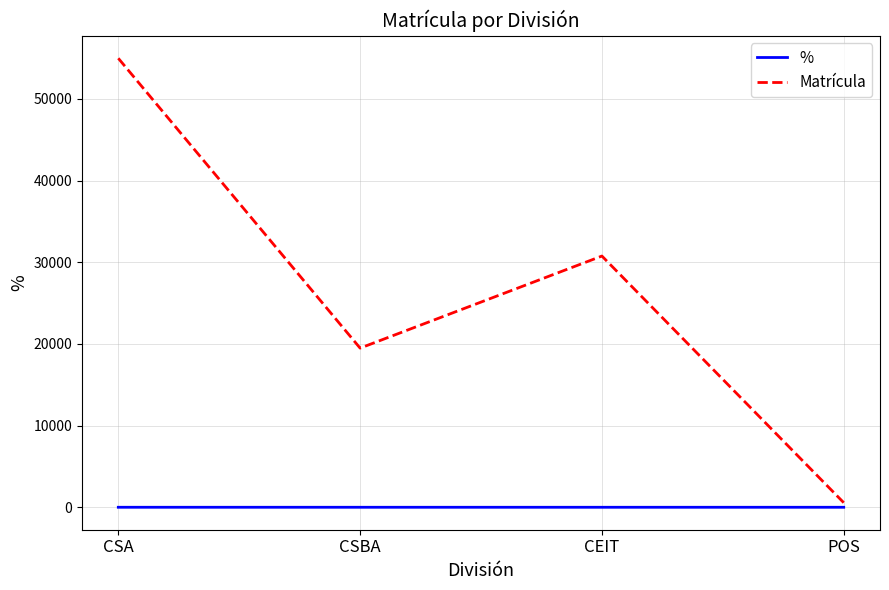

True or false: Matrícula and % cross at least once.

False